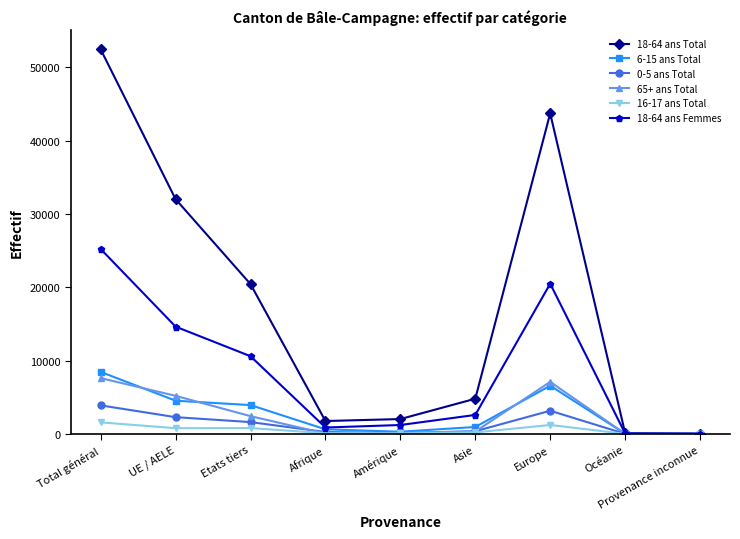

What position from the right is Afrique?

6